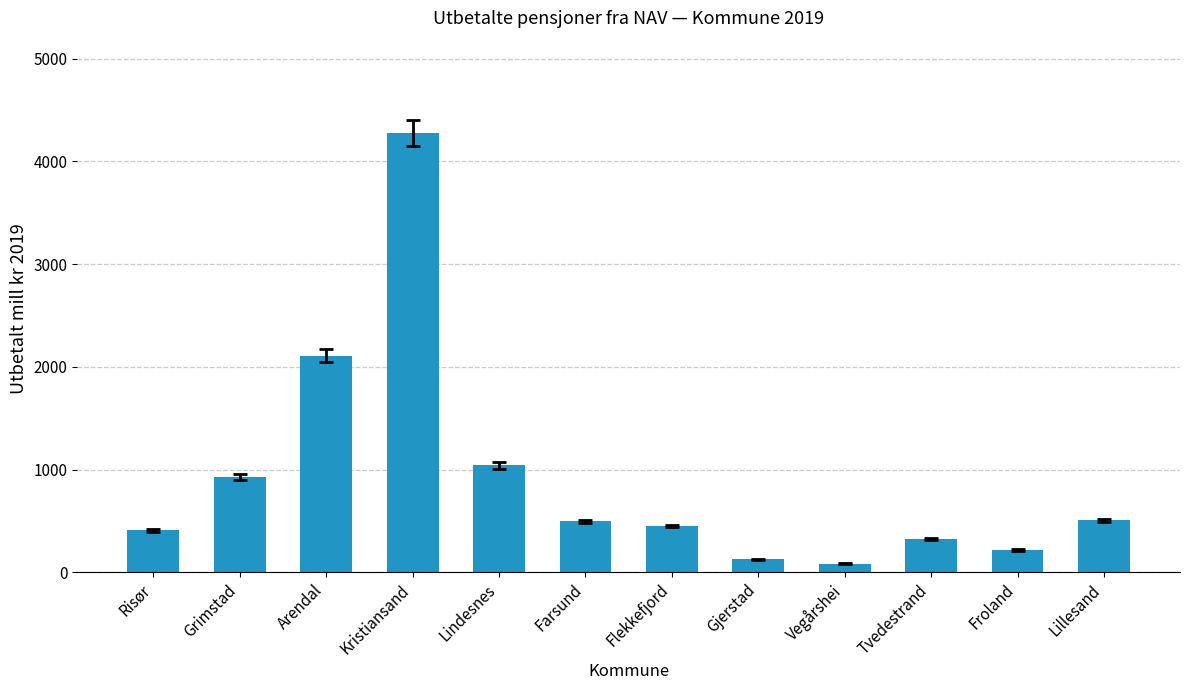

Count the number of values greater than 496.

6